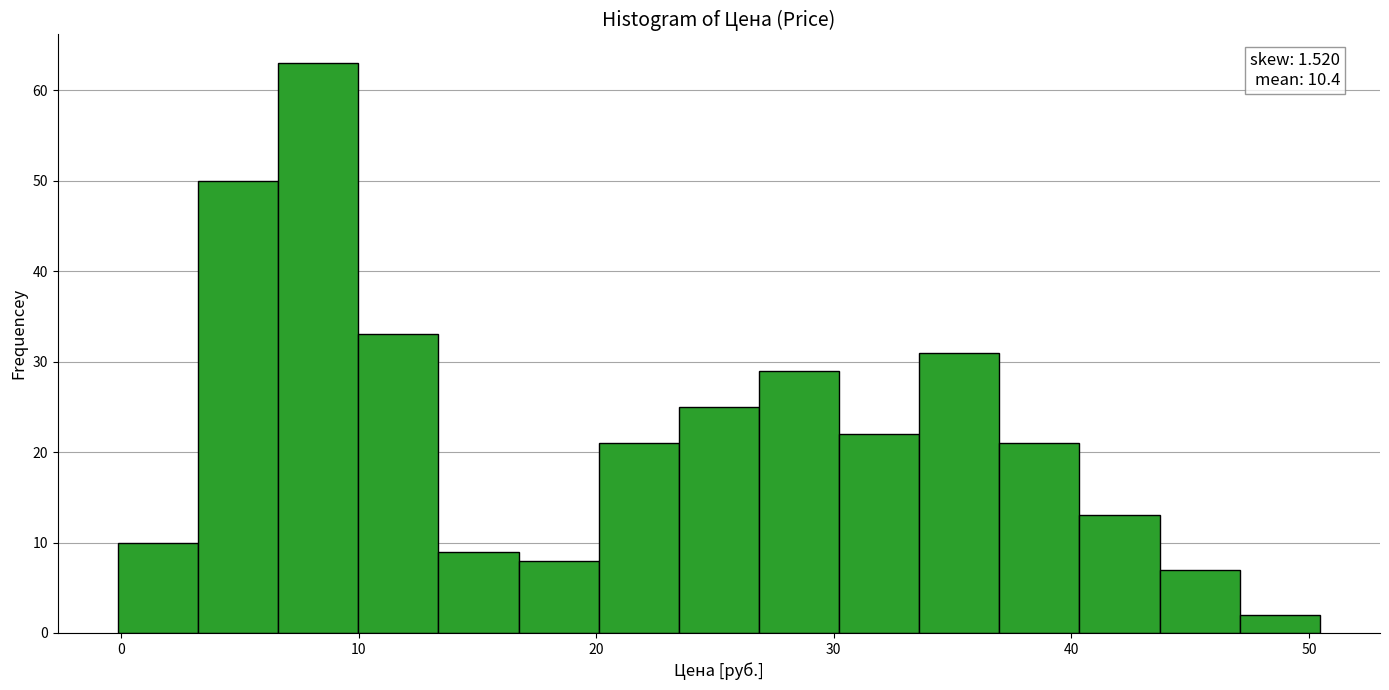

Read against the x-axis, roughly where is the centre of the tallest bar?

8